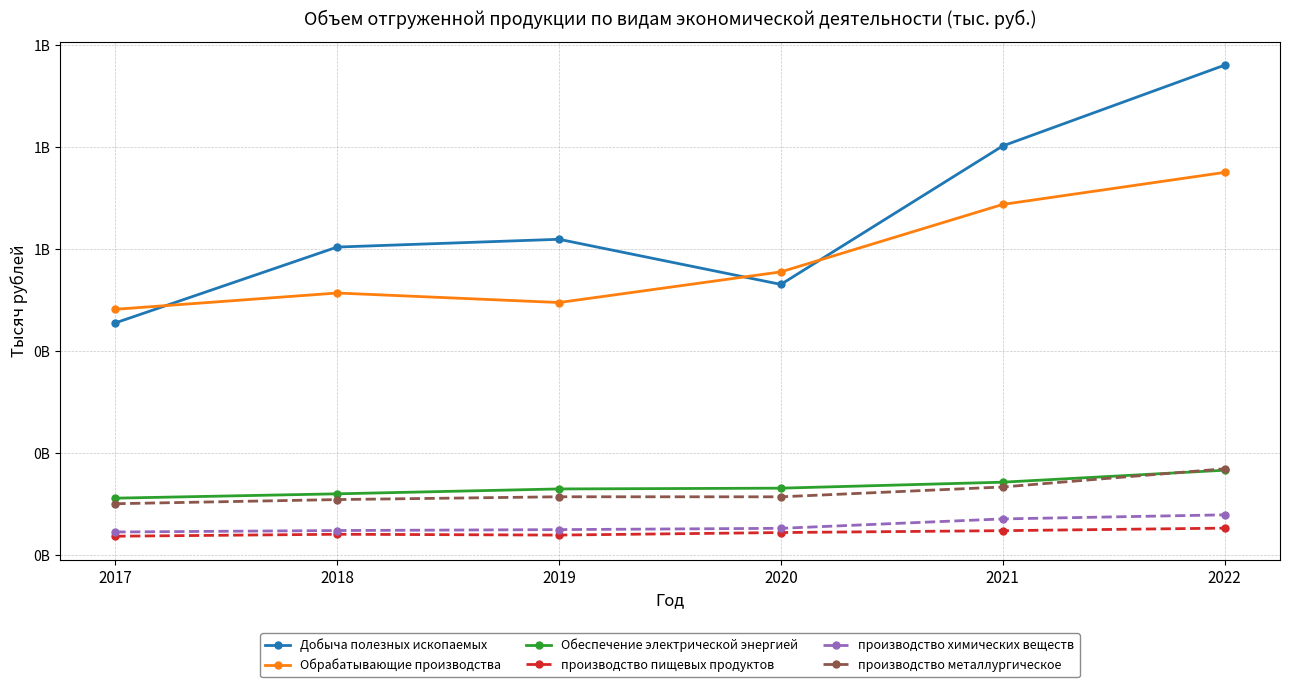

True or false: производство пищевых продуктов has a value of 53023500 at 2022.

True